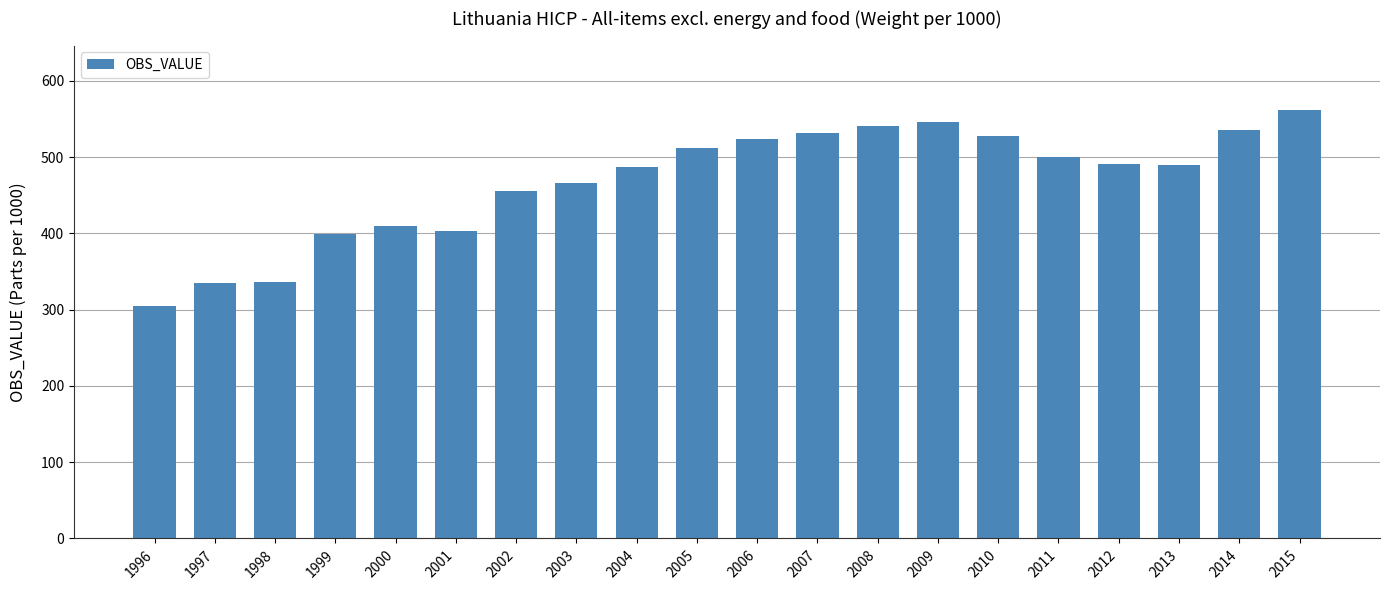

Are the bars grouped side by side (vs. stacked)?

No